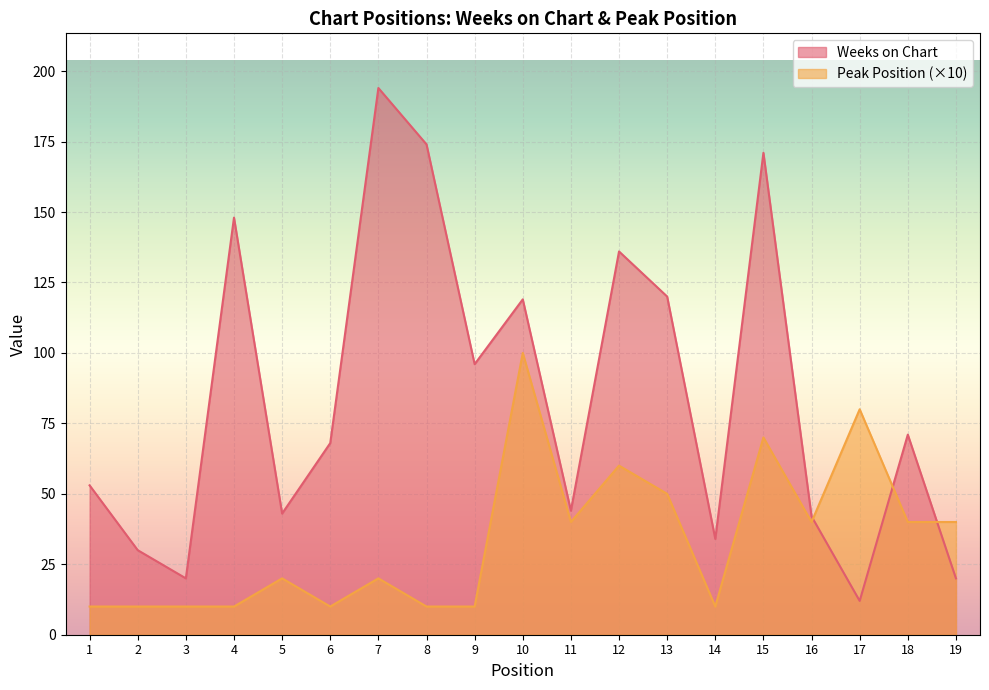

Which series ends up on top after the final intersection of Weeks on Chart and Peak Position?

Peak Position